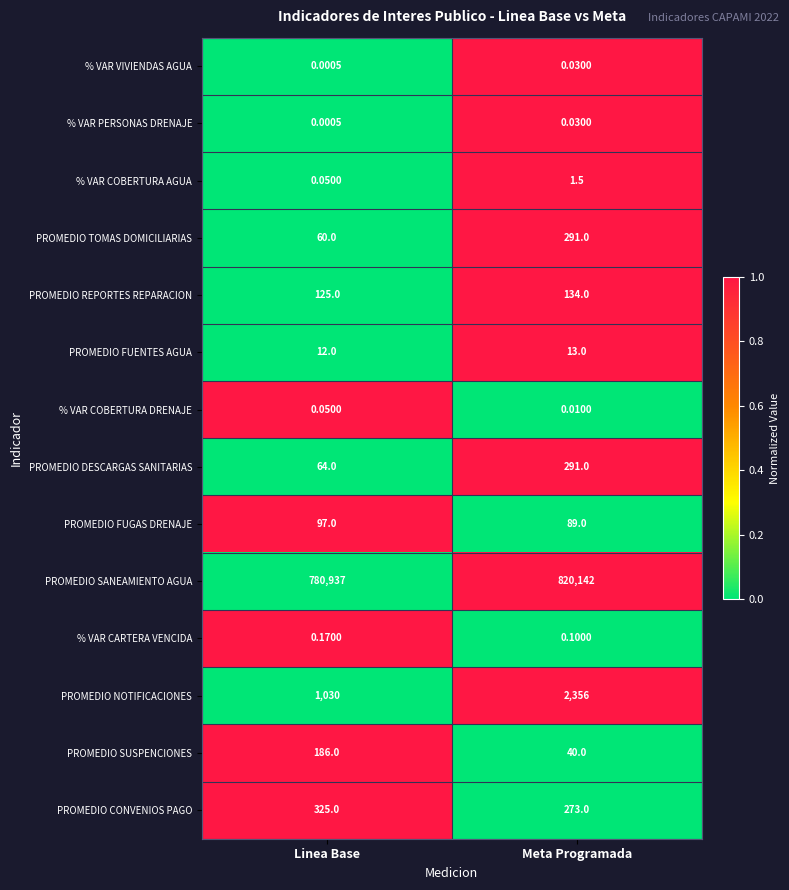

Where is % VAR CARTERA VENCIDA nearest to the value 0?

Meta Programada